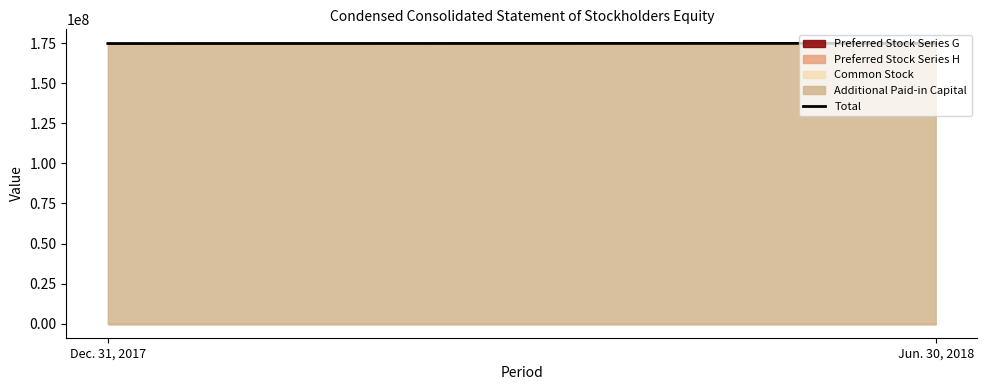

What value does the data have at Jun. 30, 2018, to the nearest 50?

174845100